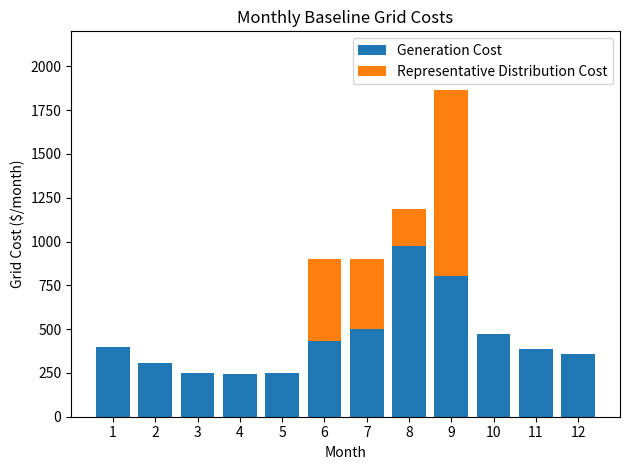

What is the total value across all series at 8?

1187.4